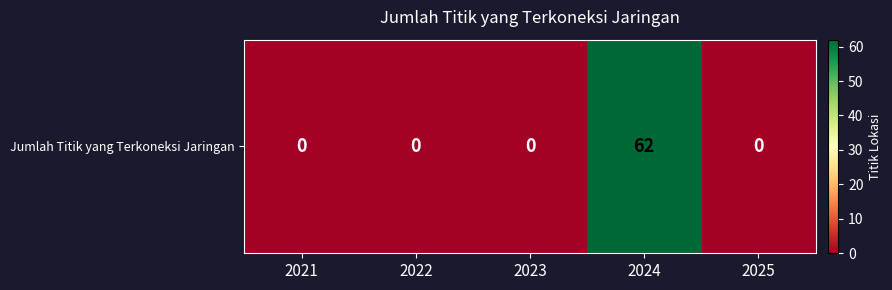

Which category has the lowest value across all series?

2021